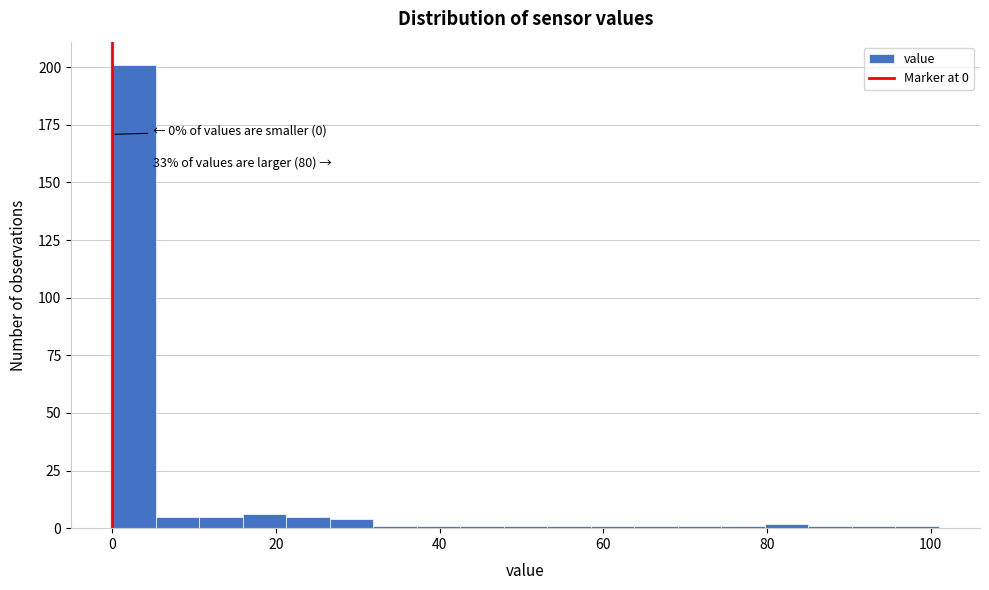

Around what value on the x-axis is the tallest bar? Give the approximate position of its centre, as read against the axis.

2